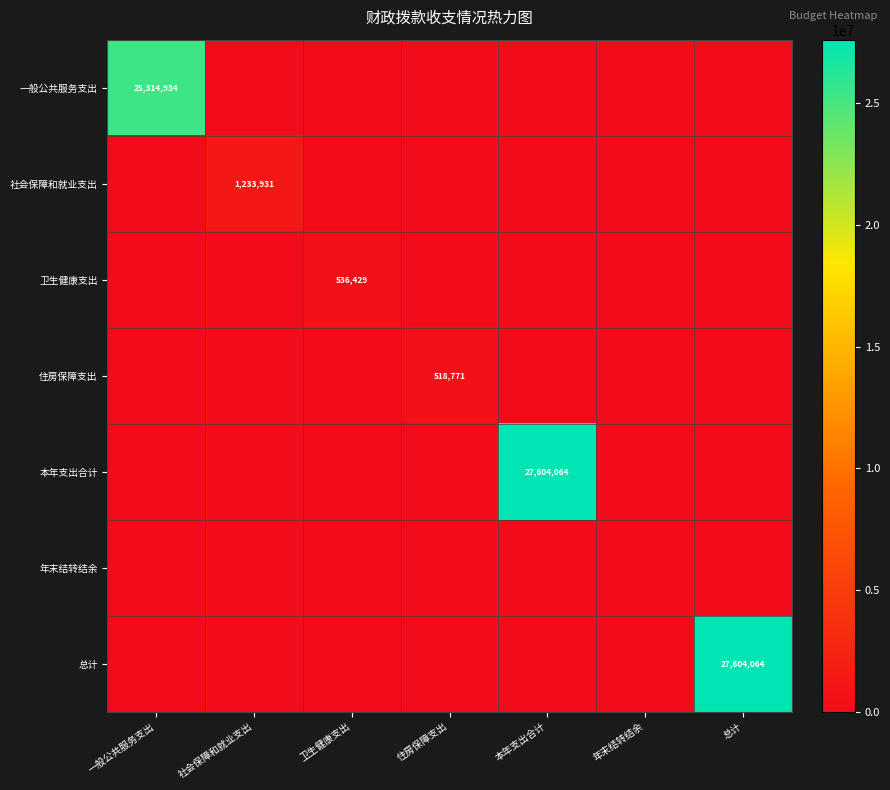

What is the spread (max minus min) of values at 总计?

27604063.9